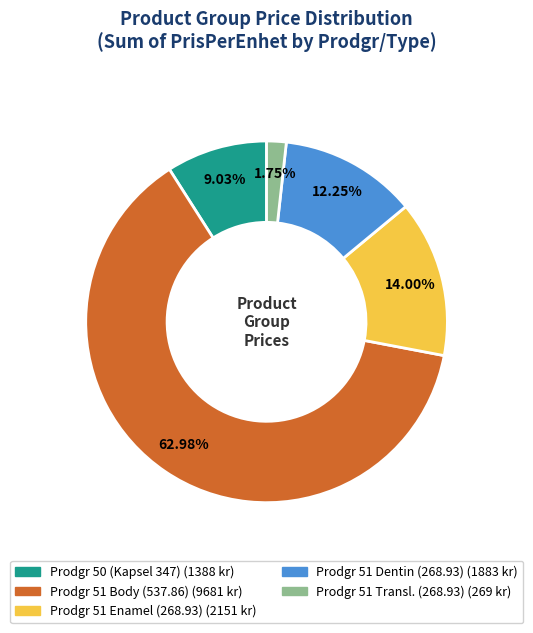

Is there a majority slice in this chart?

Yes